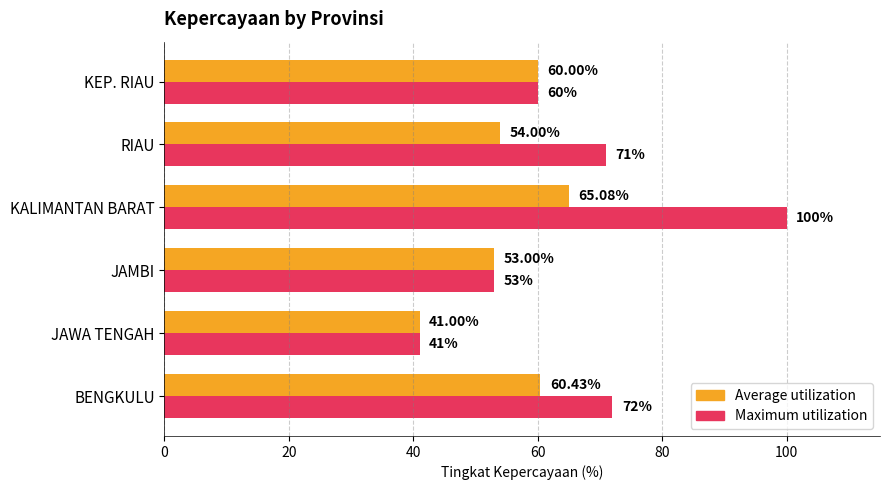

At which label does Average utilization reach its minimum?

JAWA TENGAH